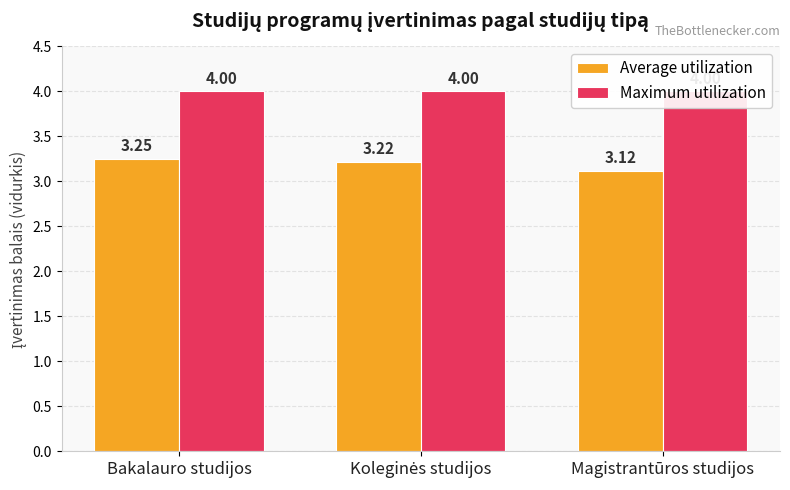

What are all the series names shown in the legend?

Average utilization, Maximum utilization